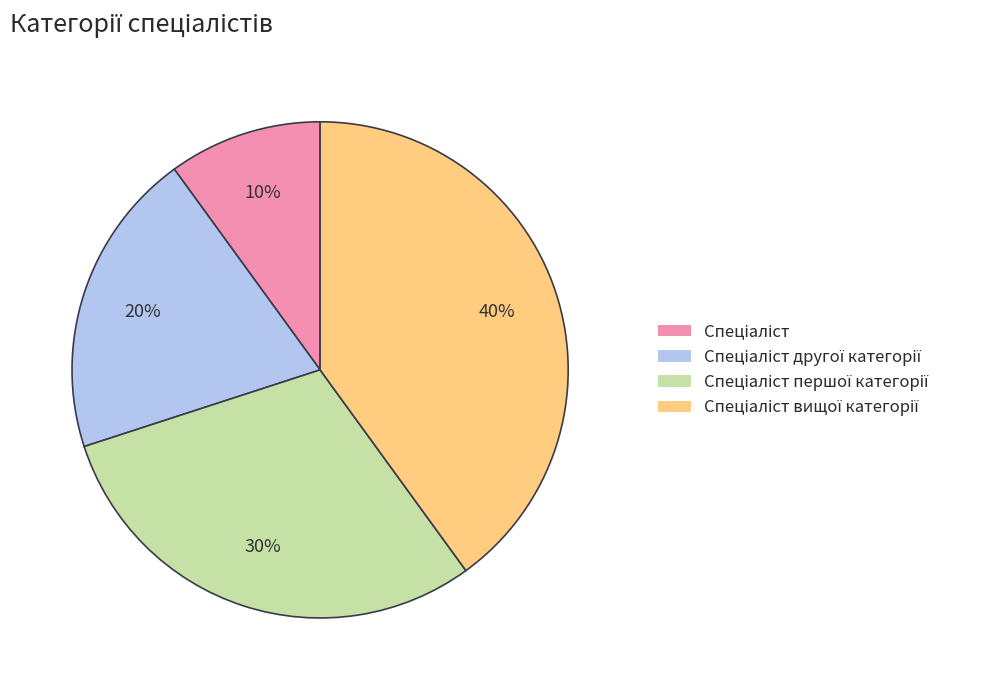

Does any single category account for the majority?

No